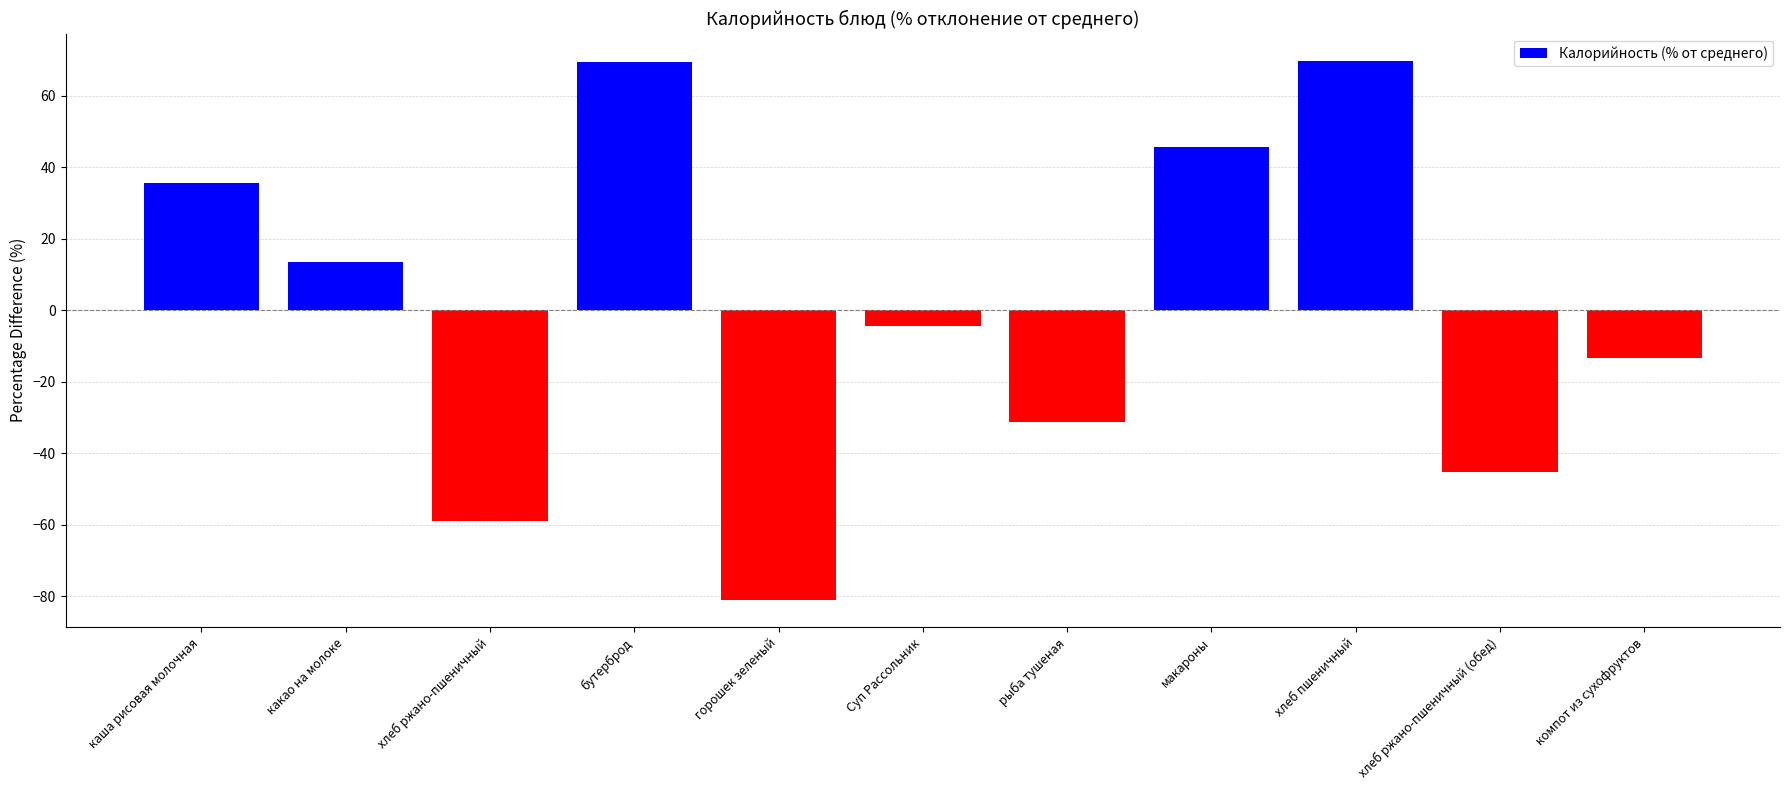

What is the minimum value shown in the chart?

-81.1